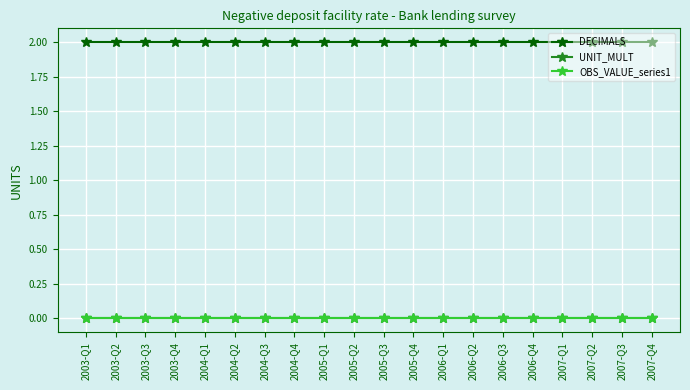

At which category is the sum across all series the highest?

2003-Q1